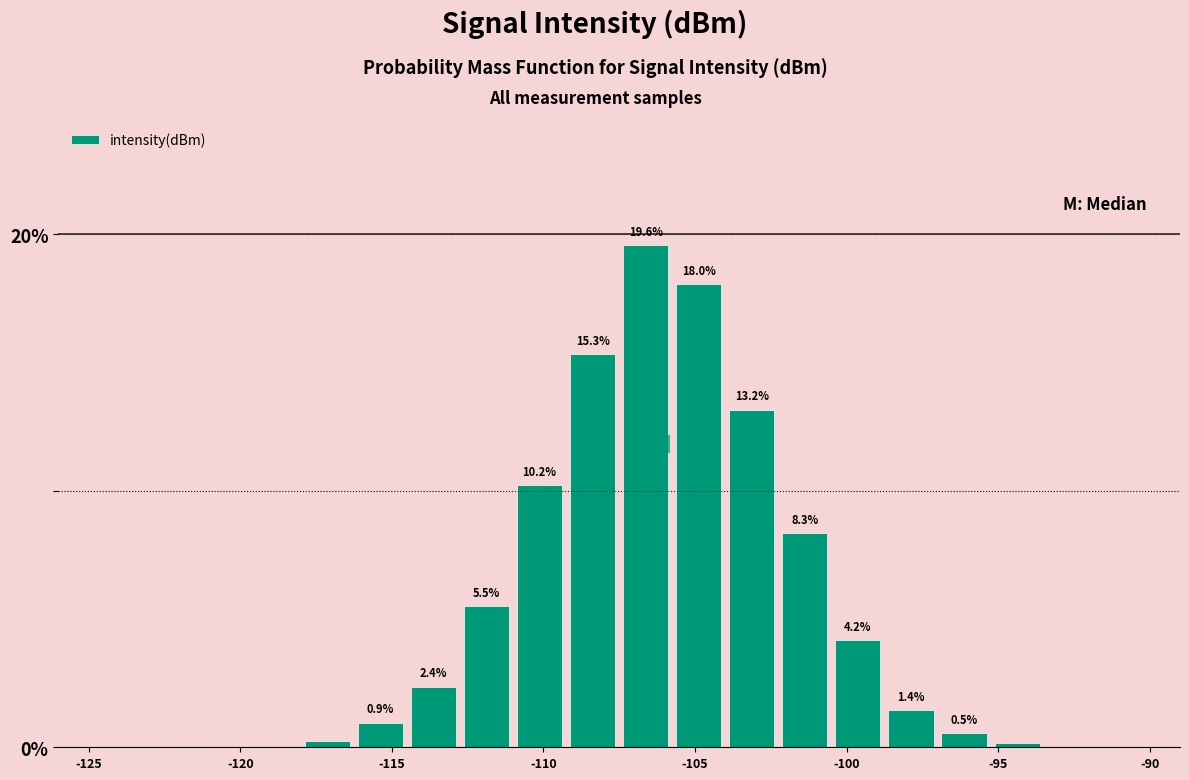

Read against the x-axis, roughly where is the centre of the tallest bar?

-106.5